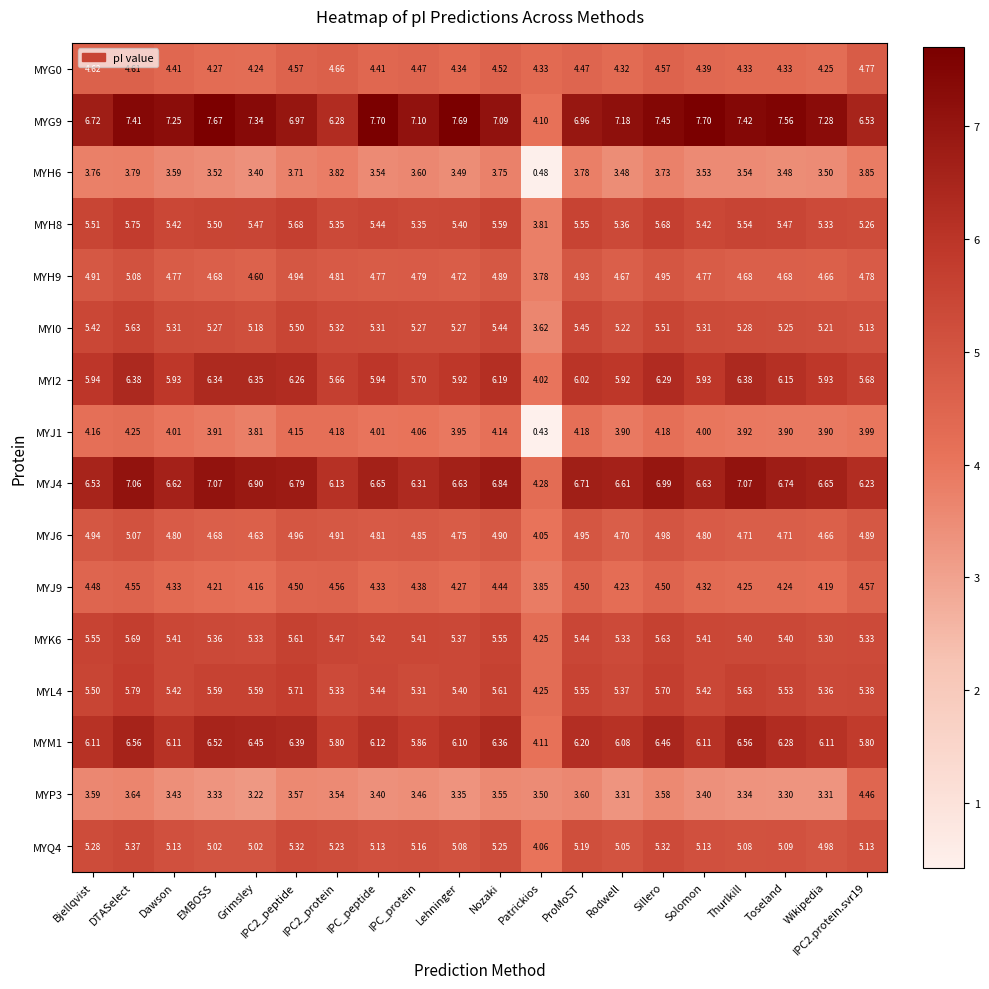

At which label does MYK6 reach its minimum?

Patrickios